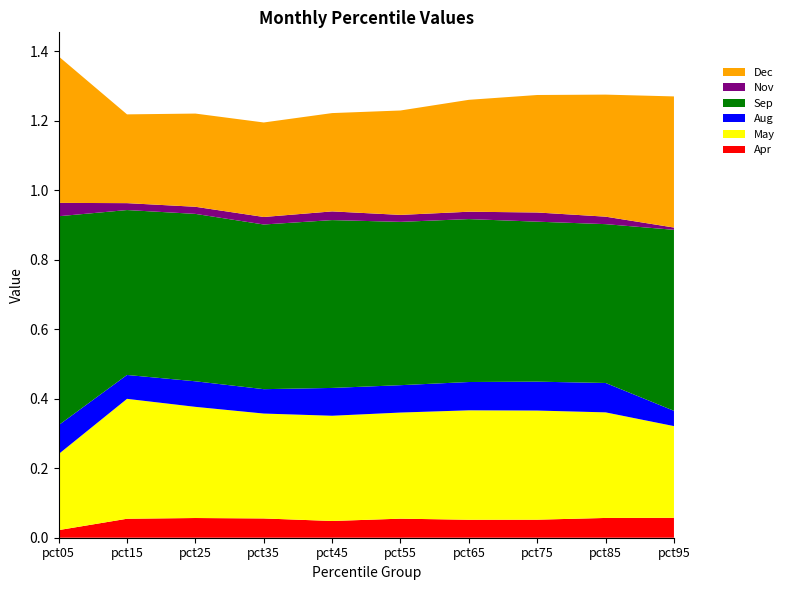

Reading right to left, list all the values displayed in this chart.

Apr: pct95=0.1	pct85=0.1	pct75=0.1	pct65=0.1	pct55=0.1	pct45=0.0	pct35=0.1	pct25=0.1	pct15=0.1	pct05=0.0
May: pct95=0.3	pct85=0.3	pct75=0.3	pct65=0.3	pct55=0.3	pct45=0.3	pct35=0.3	pct25=0.3	pct15=0.3	pct05=0.2
Aug: pct95=0.0	pct85=0.1	pct75=0.1	pct65=0.1	pct55=0.1	pct45=0.1	pct35=0.1	pct25=0.1	pct15=0.1	pct05=0.1
Sep: pct95=0.5	pct85=0.5	pct75=0.5	pct65=0.5	pct55=0.5	pct45=0.5	pct35=0.5	pct25=0.5	pct15=0.5	pct05=0.6
Nov: pct95=0.0	pct85=0.0	pct75=0.0	pct65=0.0	pct55=0.0	pct45=0.0	pct35=0.0	pct25=0.0	pct15=0.0	pct05=0.0
Dec: pct95=0.4	pct85=0.4	pct75=0.3	pct65=0.3	pct55=0.3	pct45=0.3	pct35=0.3	pct25=0.3	pct15=0.3	pct05=0.4